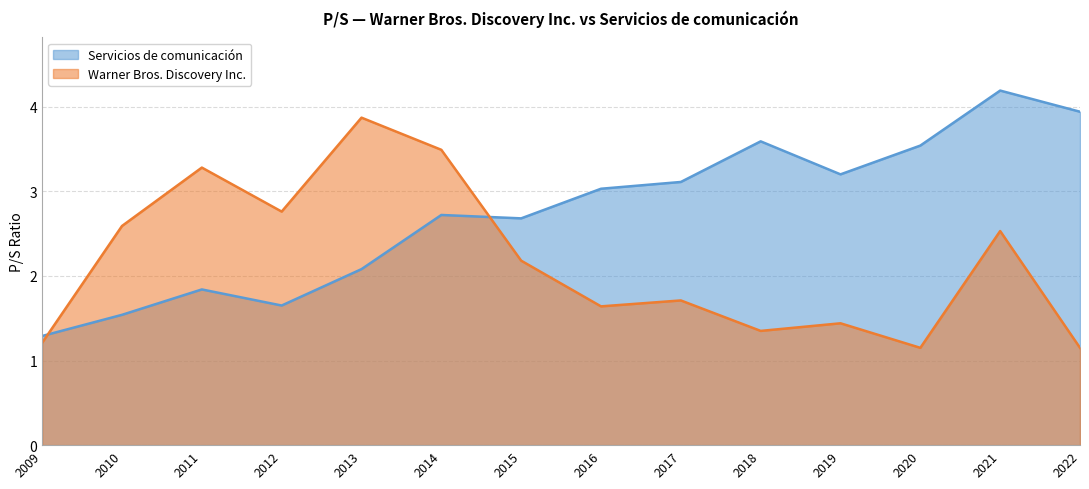

What is the difference between the highest and lowest values at 2020?

2.4